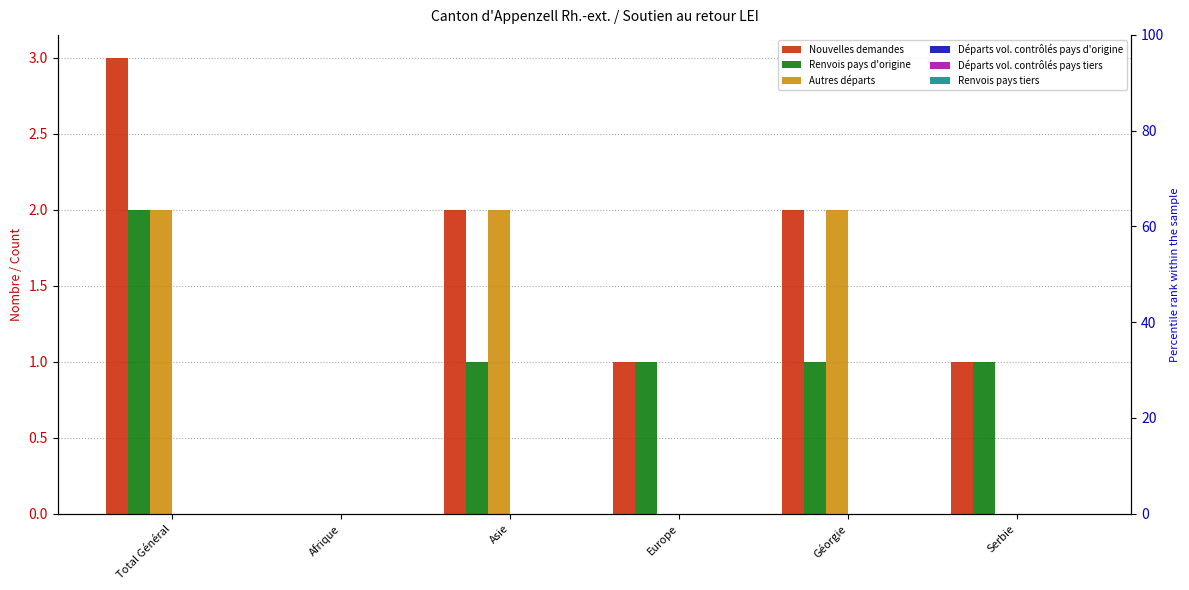

List the labels in order of Nouvelles demandes value, smallest first.

Afrique, Europe, Serbie, Asie, Géorgie, Total Général